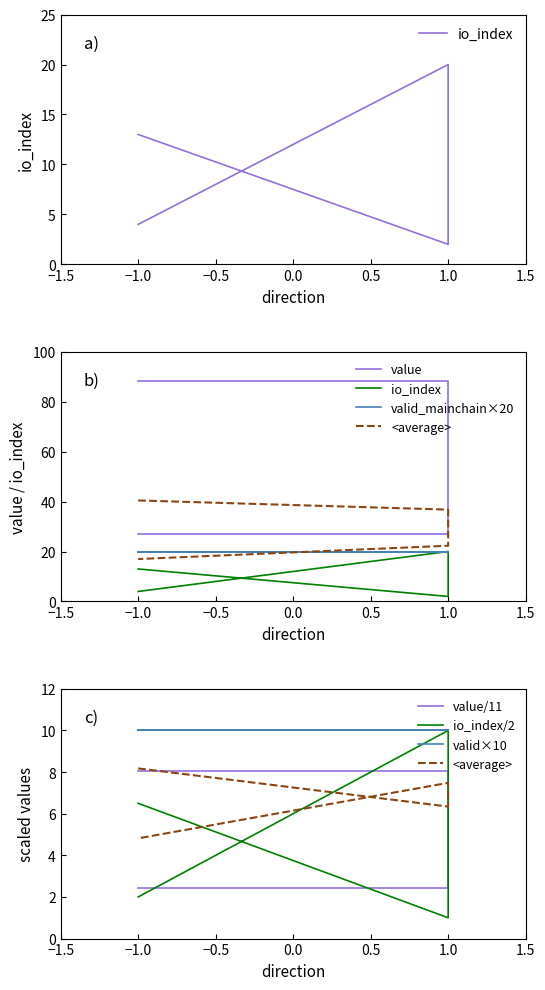

True or false: io_index and value intersect in this chart.

False